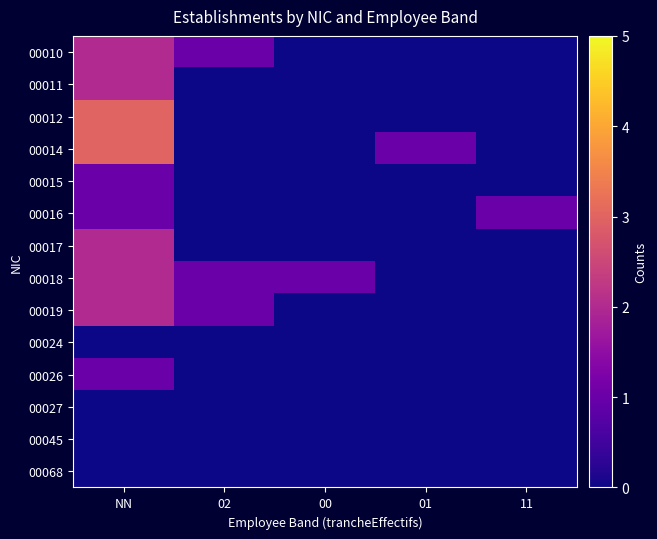

Reading left to right, list all the values displayed in this chart.

00010: NN=2	02=1	00=0	01=0	11=0
00011: NN=2	02=0	00=0	01=0	11=0
00012: NN=3	02=0	00=0	01=0	11=0
00014: NN=3	02=0	00=0	01=1	11=0
00015: NN=1	02=0	00=0	01=0	11=0
00016: NN=1	02=0	00=0	01=0	11=1
00017: NN=2	02=0	00=0	01=0	11=0
00018: NN=2	02=1	00=1	01=0	11=0
00019: NN=2	02=1	00=0	01=0	11=0
00024: NN=0	02=0	00=0	01=0	11=0
00026: NN=1	02=0	00=0	01=0	11=0
00027: NN=0	02=0	00=0	01=0	11=0
00045: NN=0	02=0	00=0	01=0	11=0
00068: NN=0	02=0	00=0	01=0	11=0